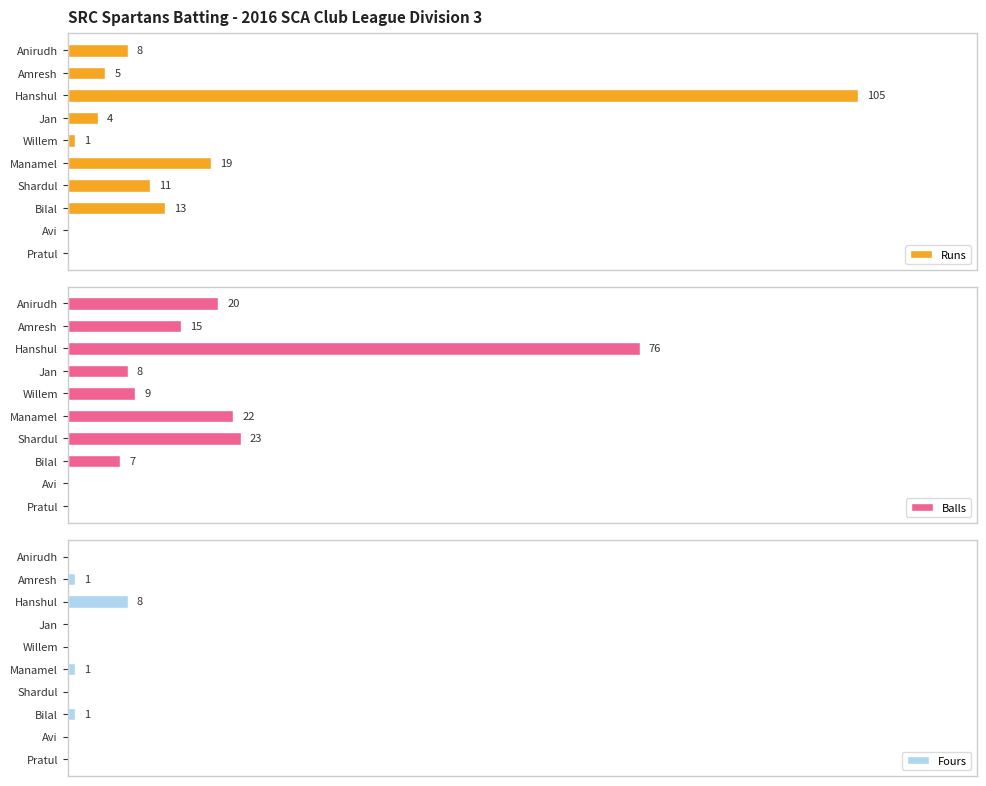

What is the maximum value for Fours?

8